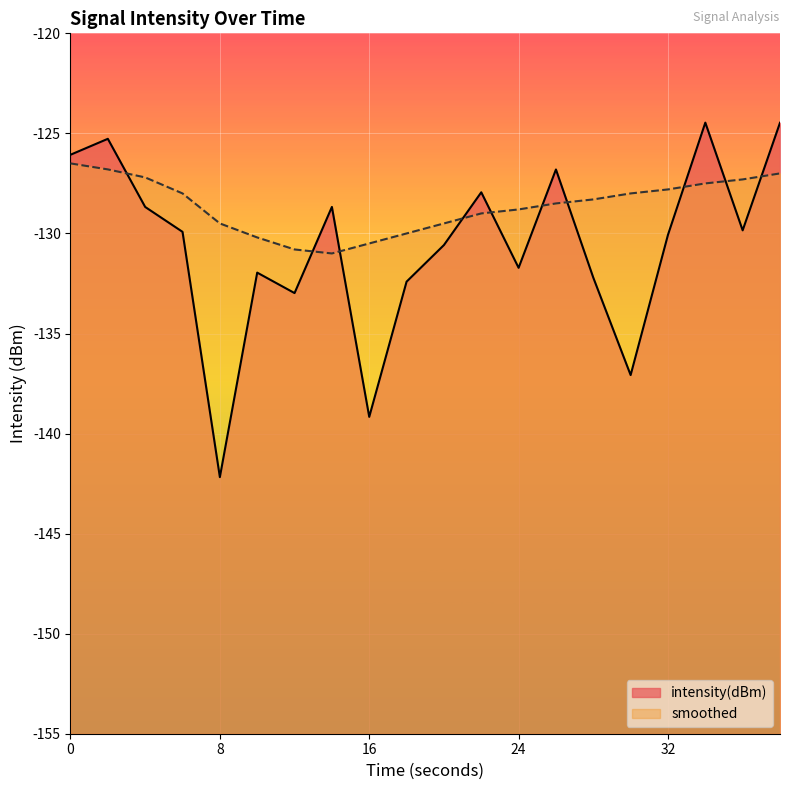

Between 2 and 38, which is larger?

38